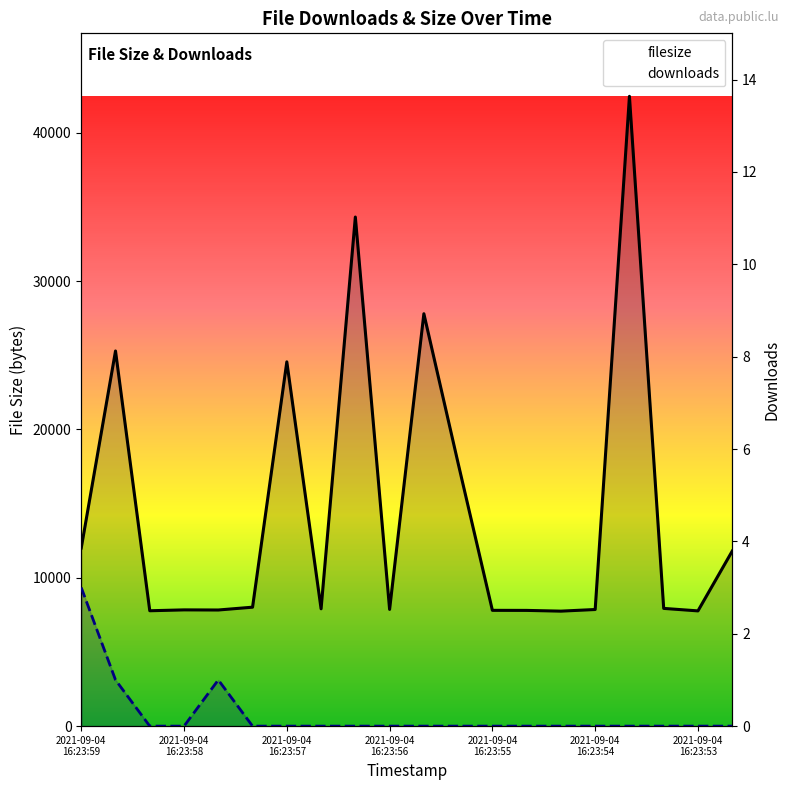

Reading left to right, transcribe all the data shown in this chart.

filesize: 2021-09-04
16:23:59=12008	2021-09-04
16:23:58=25289	2021-09-04
16:23:57=7777	2021-09-04
16:23:56=7836	2021-09-04
16:23:55=7828	2021-09-04
16:23:54=8018	2021-09-04
16:23:53=24557	7=7908	8=34318	9=7868	10=27800	11=17718	12=7805	13=7801	14=7751	15=7861	16=42456	17=7936	18=7768	19=11798
downloads: 2021-09-04
16:23:59=3	2021-09-04
16:23:58=1	2021-09-04
16:23:57=0	2021-09-04
16:23:56=0	2021-09-04
16:23:55=1	2021-09-04
16:23:54=0	2021-09-04
16:23:53=0	7=0	8=0	9=0	10=0	11=0	12=0	13=0	14=0	15=0	16=0	17=0	18=0	19=0